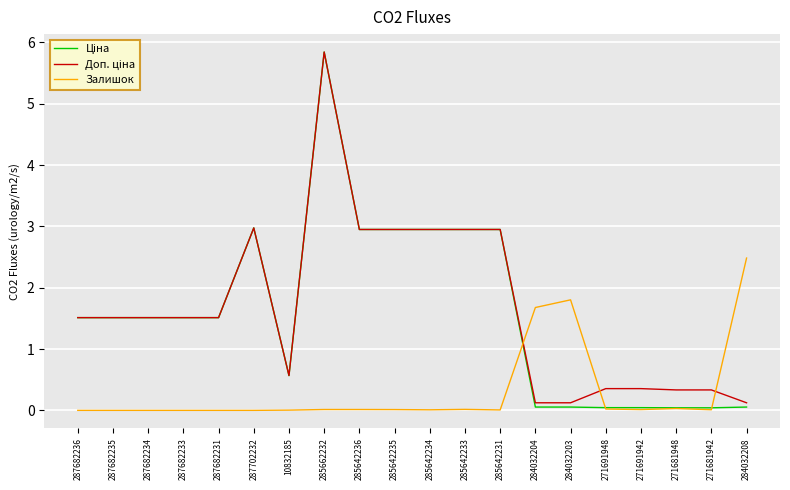

True or false: Залишок has a value of 0.0 at 10832185.

True